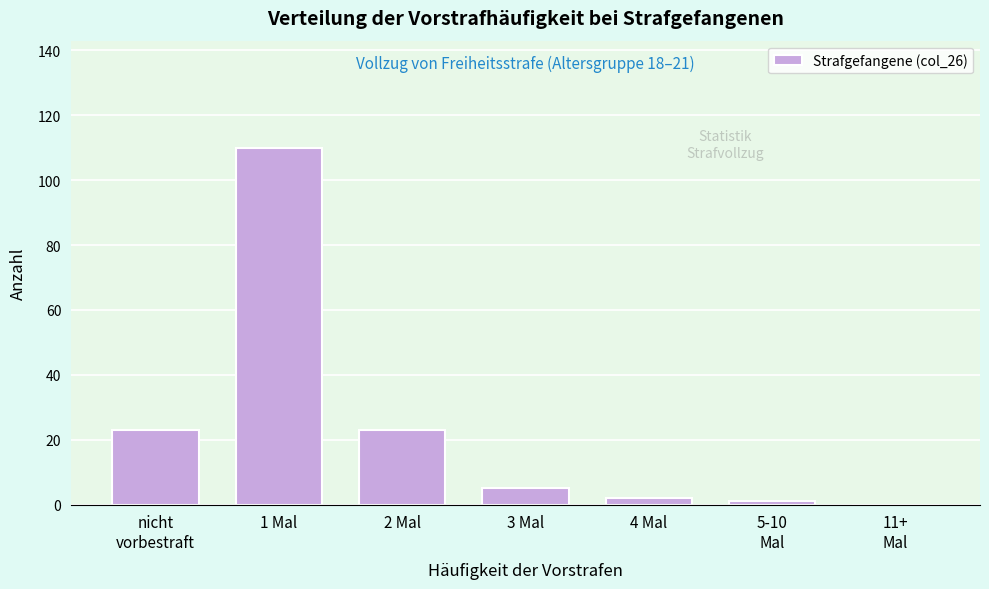

Which category has the highest value across all series?

1 Mal